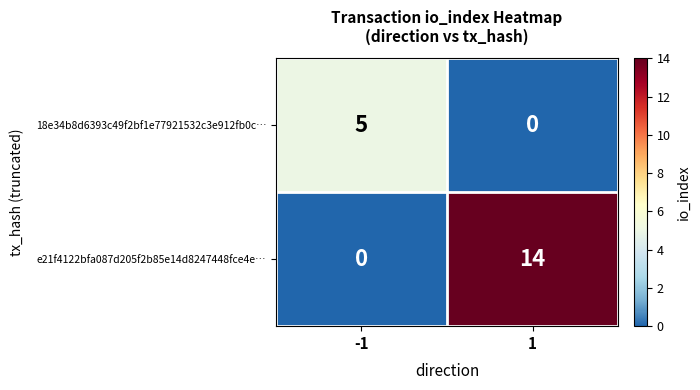

What is the difference between the highest and lowest values at -1?

5